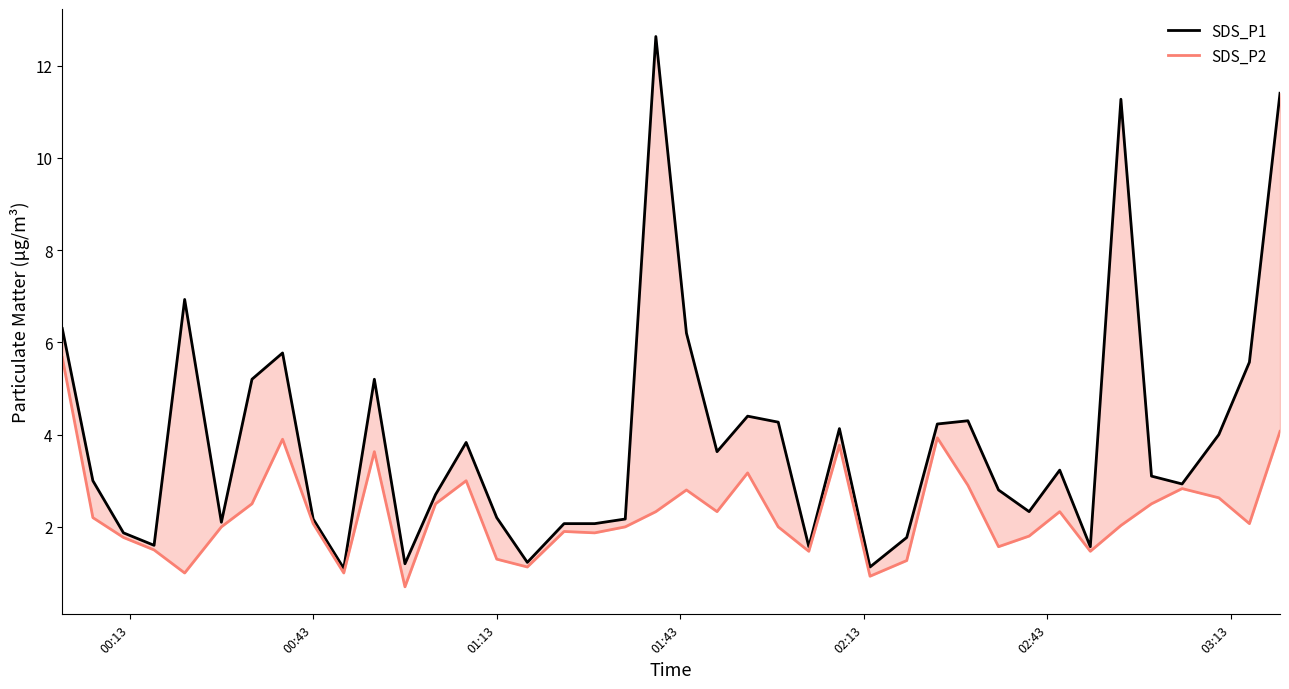

Reading left to right, list all the values displayed in this chart.

SDS_P1: 6.3	3.0	1.9	1.6	6.9	2.1	5.2	5.8	2.2	1.1	5.2	1.2	2.7	3.8	2.2	1.2	2.1	2.1	2.2	12.6	6.2	3.6	4.4	4.3	1.6	4.1	1.1	1.8	4.2	4.3	2.8	2.3	3.2	1.6	11.3	3.1	2.9	4.0	5.6	11.4
SDS_P2: 5.7	2.2	1.8	1.5	1.0	2.0	2.5	3.9	2.1	1.0	3.6	0.7	2.5	3.0	1.3	1.1	1.9	1.9	2.0	2.3	2.8	2.3	3.2	2.0	1.5	3.8	0.9	1.3	3.9	2.9	1.6	1.8	2.3	1.5	2.0	2.5	2.8	2.6	2.1	4.1